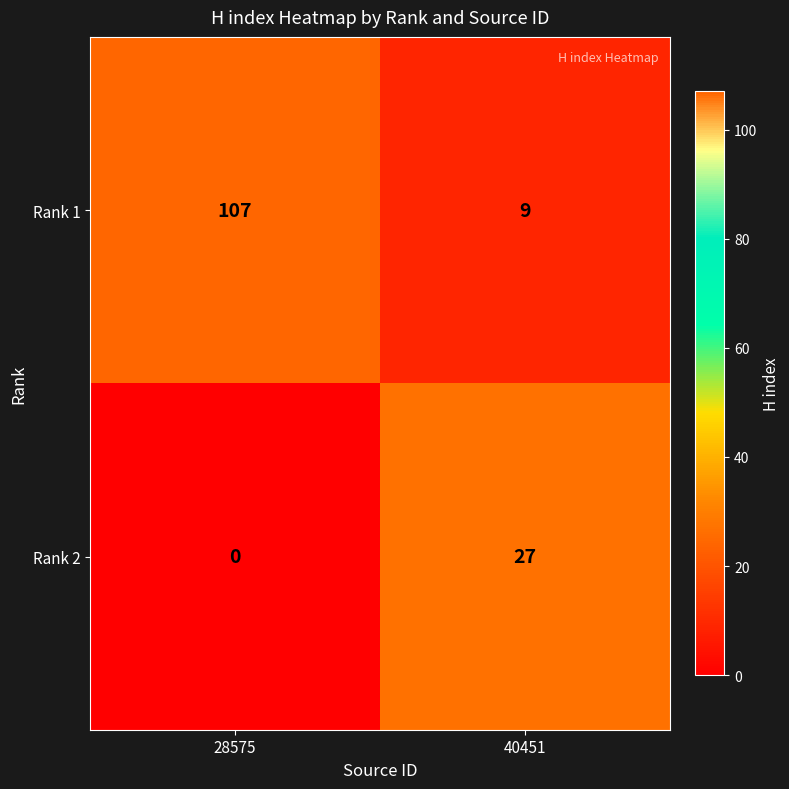

What is the maximum value for Rank 1?

107